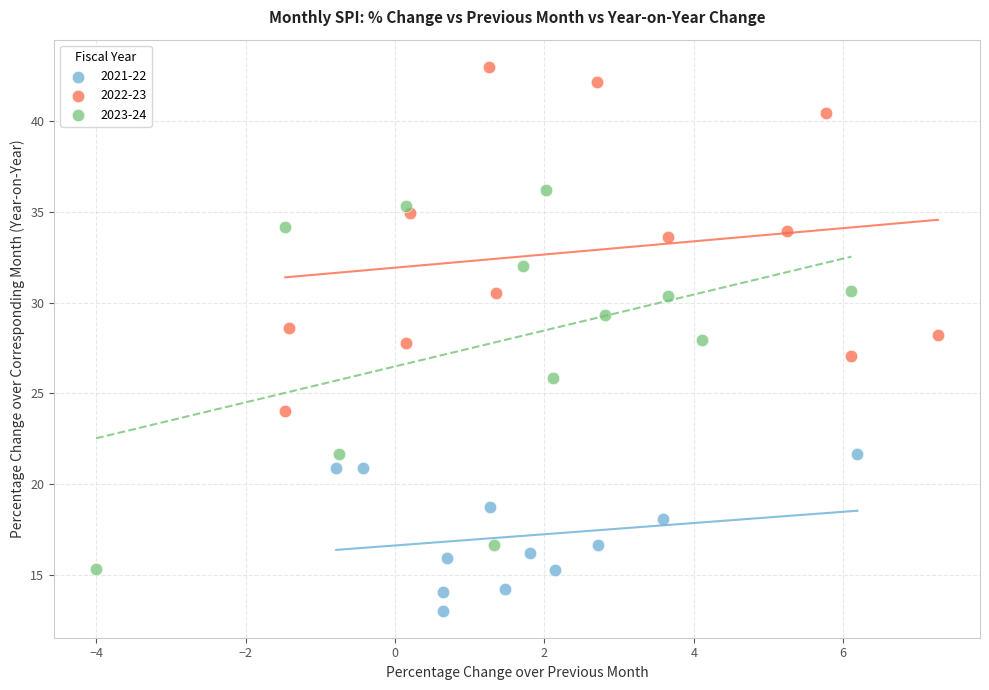

Which series reaches the minimum Y coordinate?

2021-22